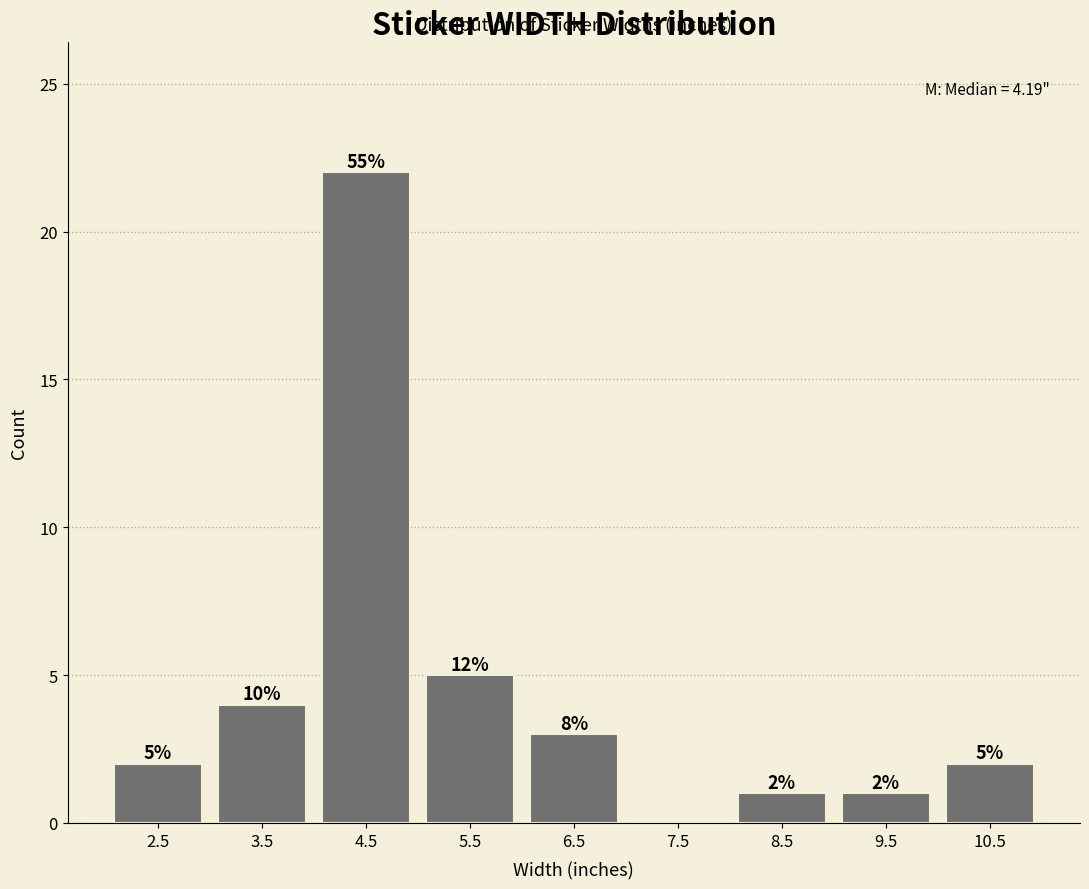

Over which range of the x-axis is the bar tallest?

4 to 5